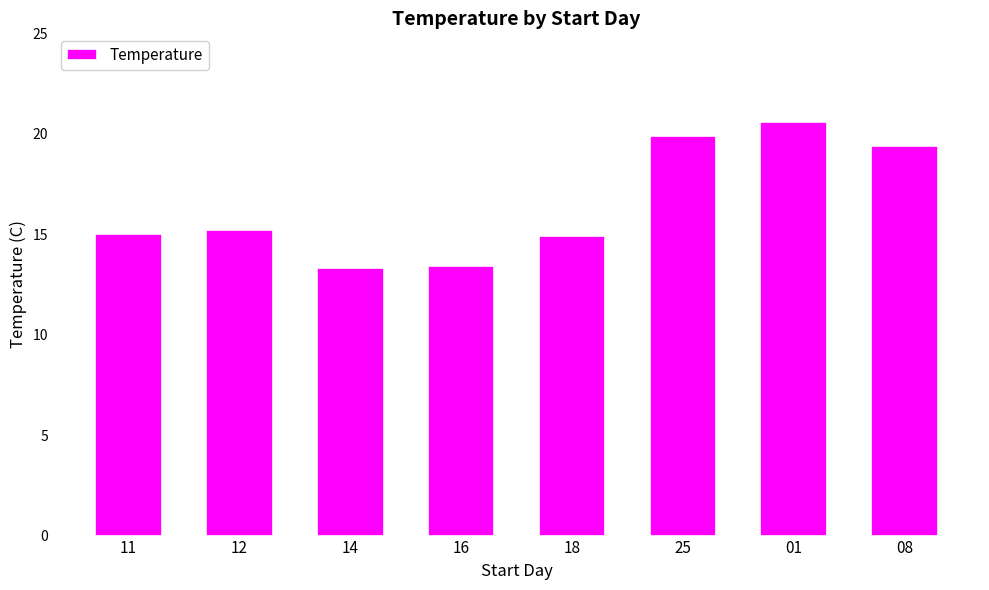

What position from the right is 14?

6